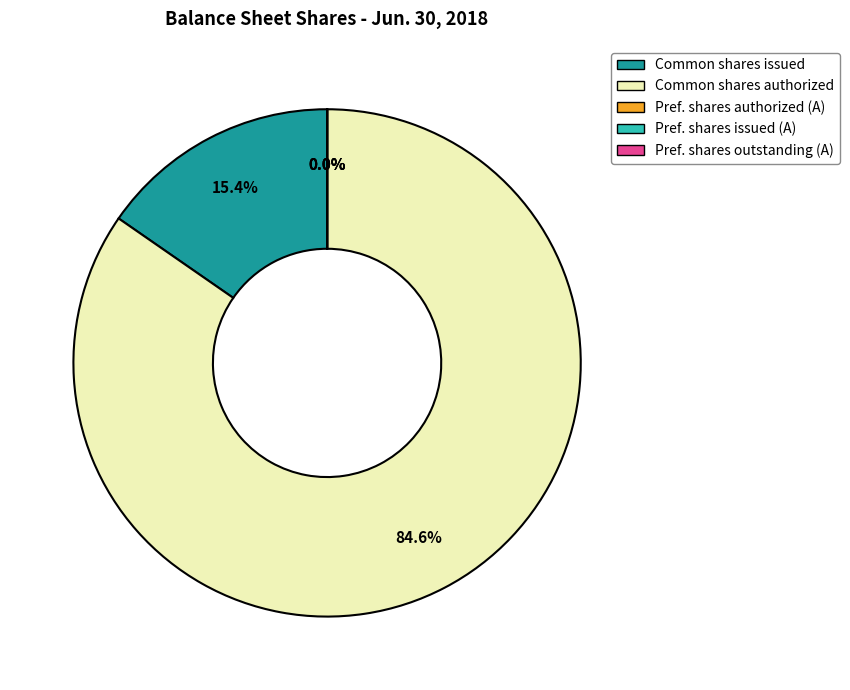

Which slice is the largest?

Common shares authorized